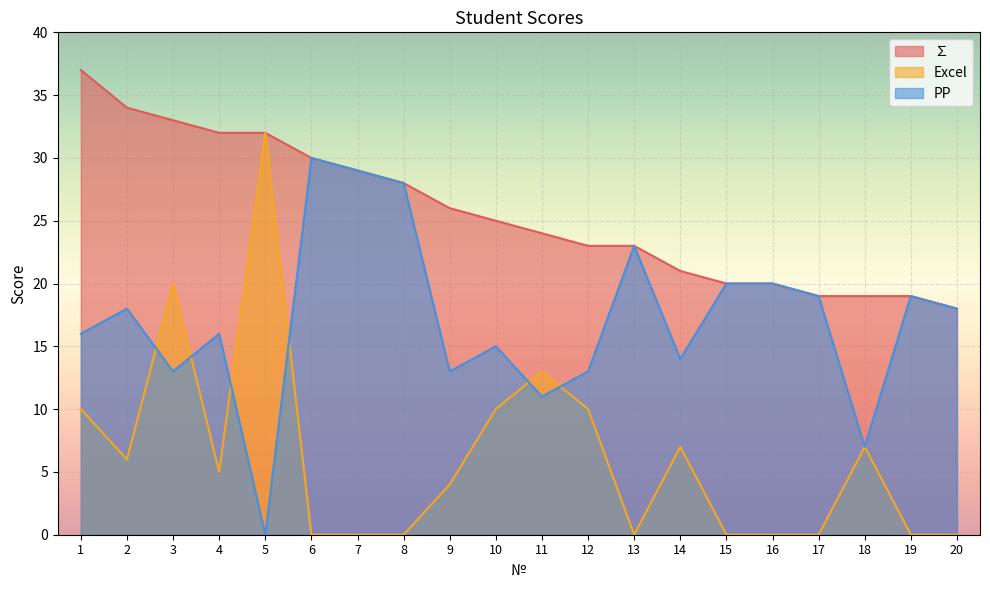

What is the difference between the highest and lowest values at 6?

30